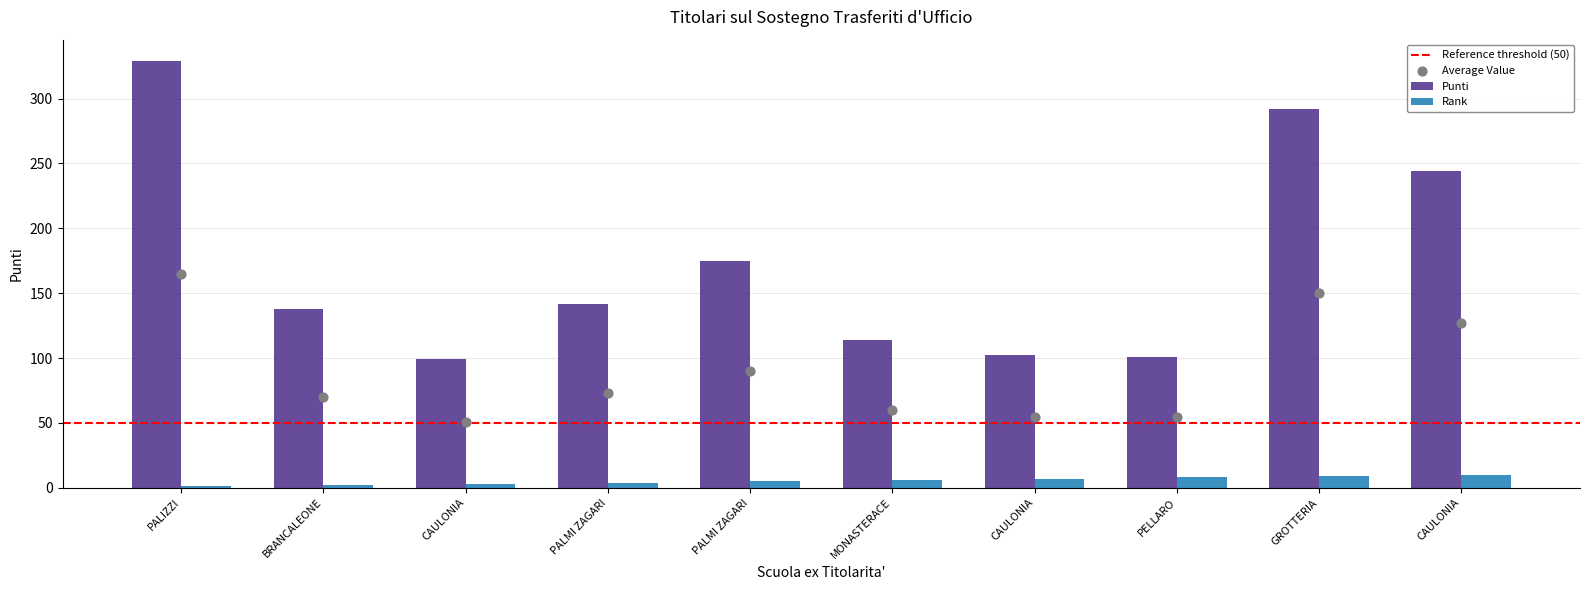

What are all the series names shown in the legend?

Punti, Rank